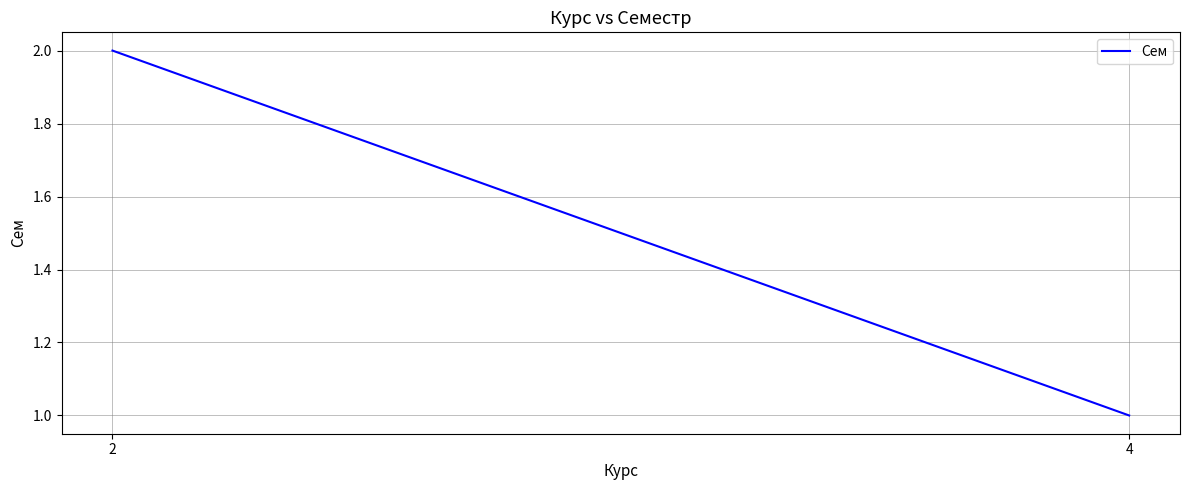

Is this an area chart (filled region under the line)?

No